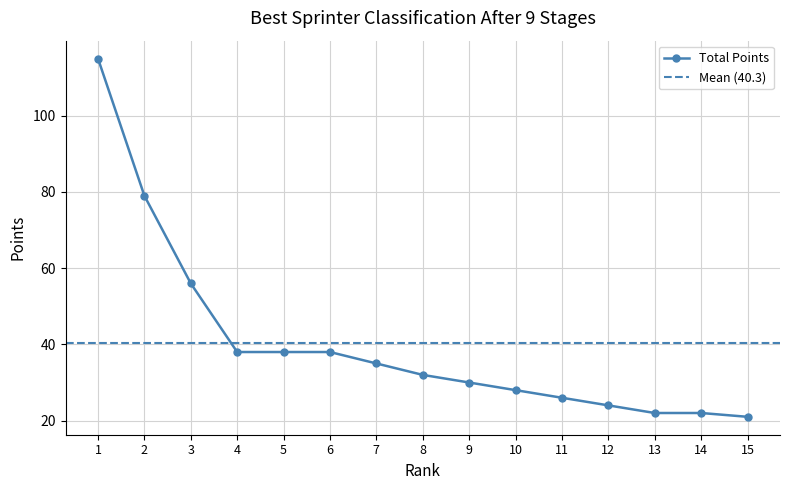

What is the maximum value for Total Points?

115